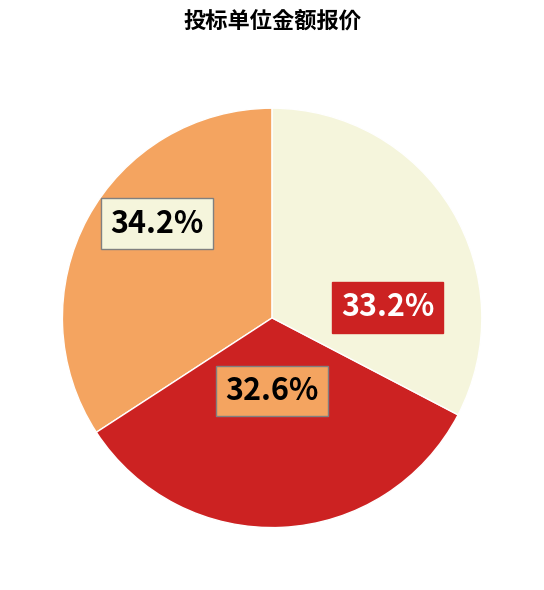

True or false: 海南新境界软件有限公司 accounts for 34% of the total.

True